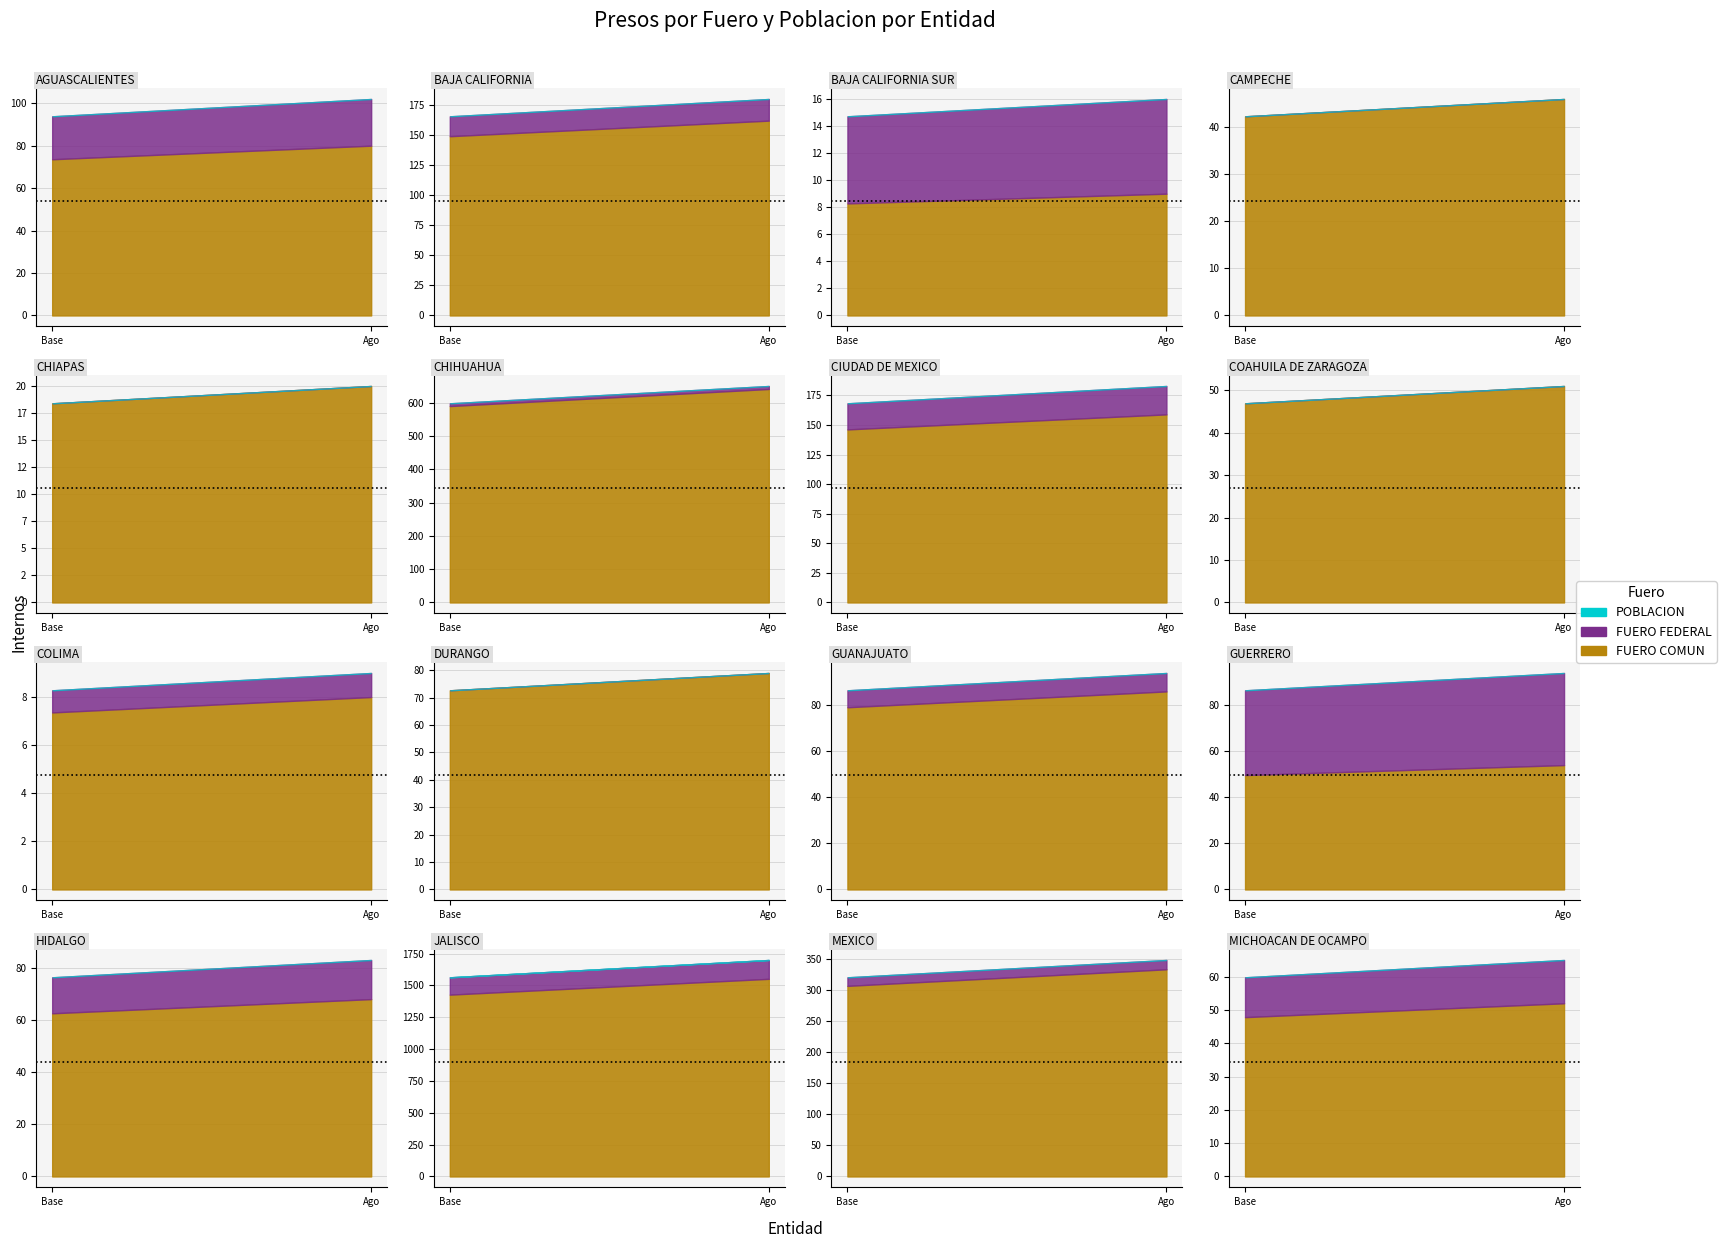

What is the difference between the POBLACION values at GUERRERO and COAHUILA DE ZARAGOZA?

43